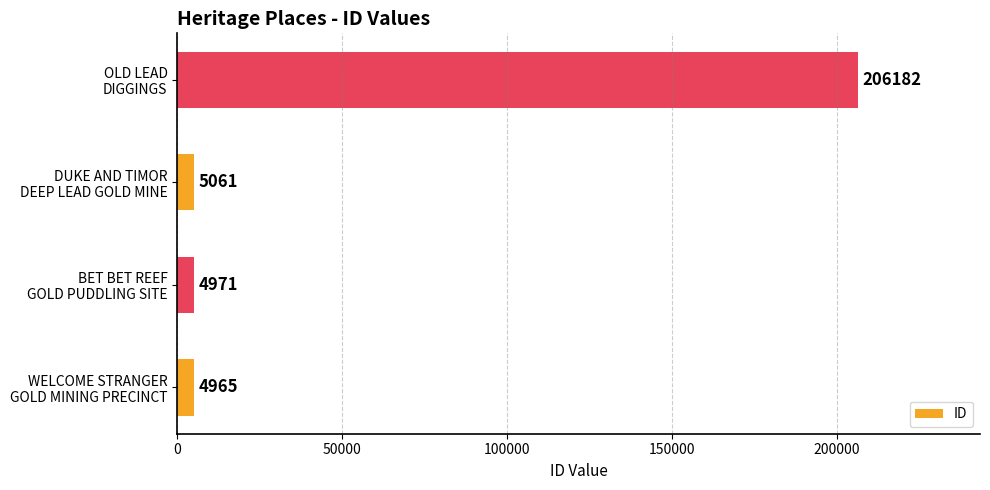

What is the difference between the second highest and minimum values?

96